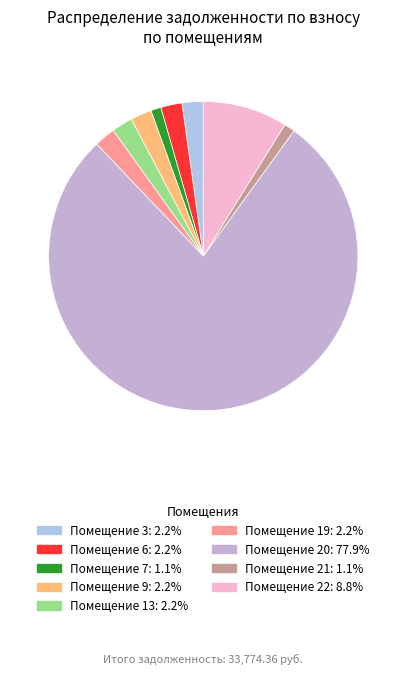

How many slices are in this pie chart?

9